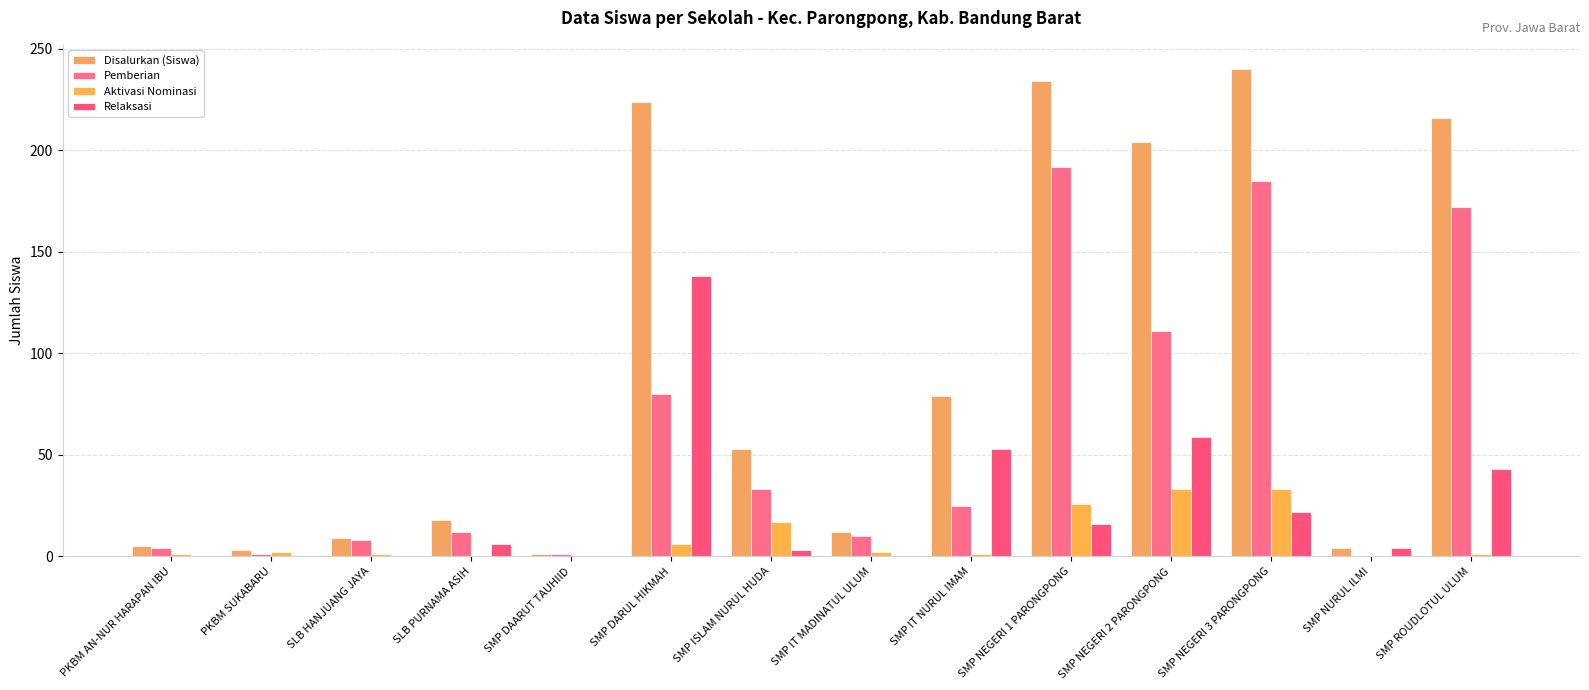

What is the label of the 12th bar from the left?

SMP NEGERI 3 PARONGPONG